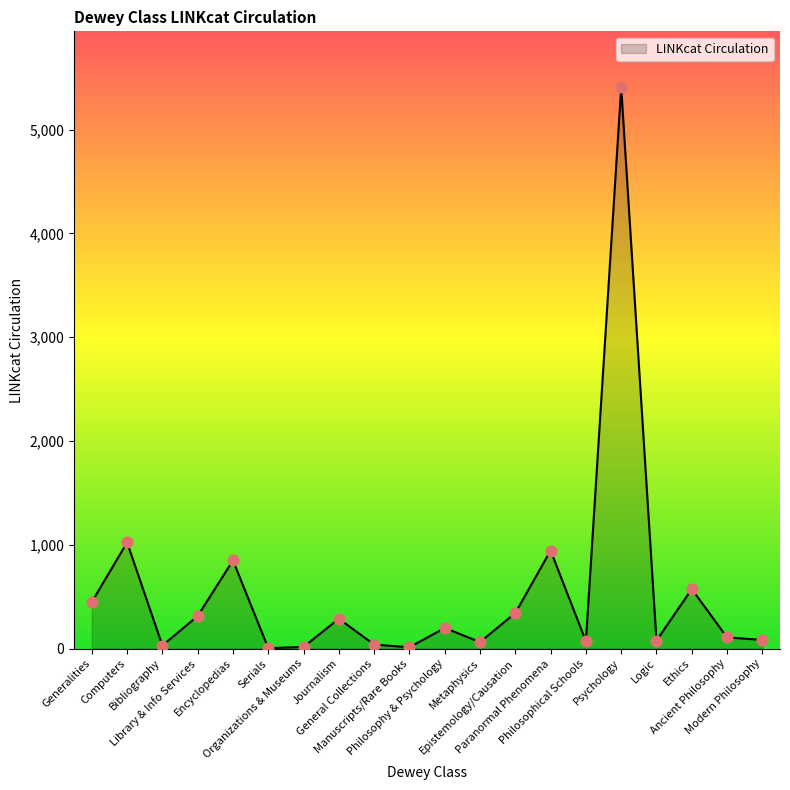

Between Journalism and Manuscripts/Rare Books, which is larger?

Journalism